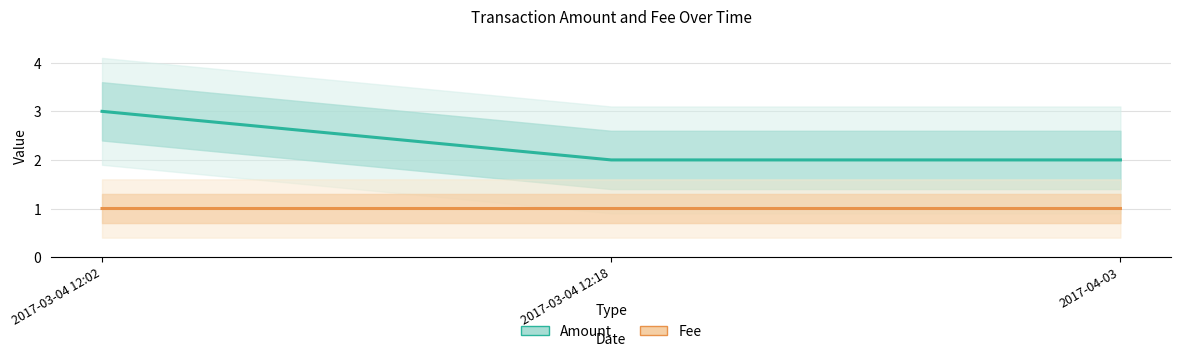

What are all the series names shown in the legend?

Amount, Fee